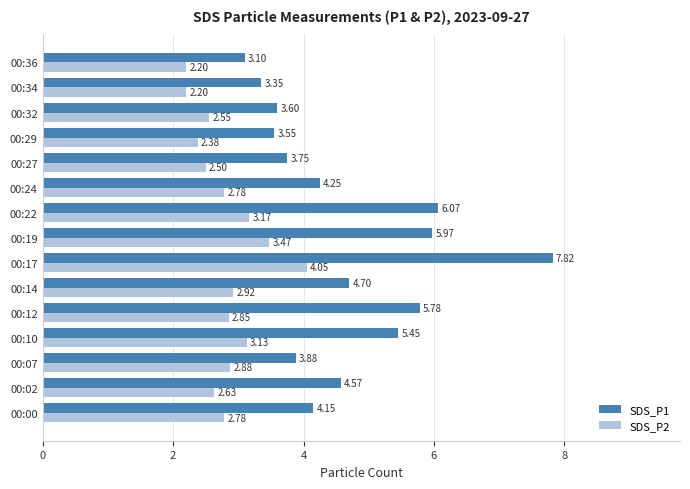

At which label does SDS_P1 reach its peak?

00:17